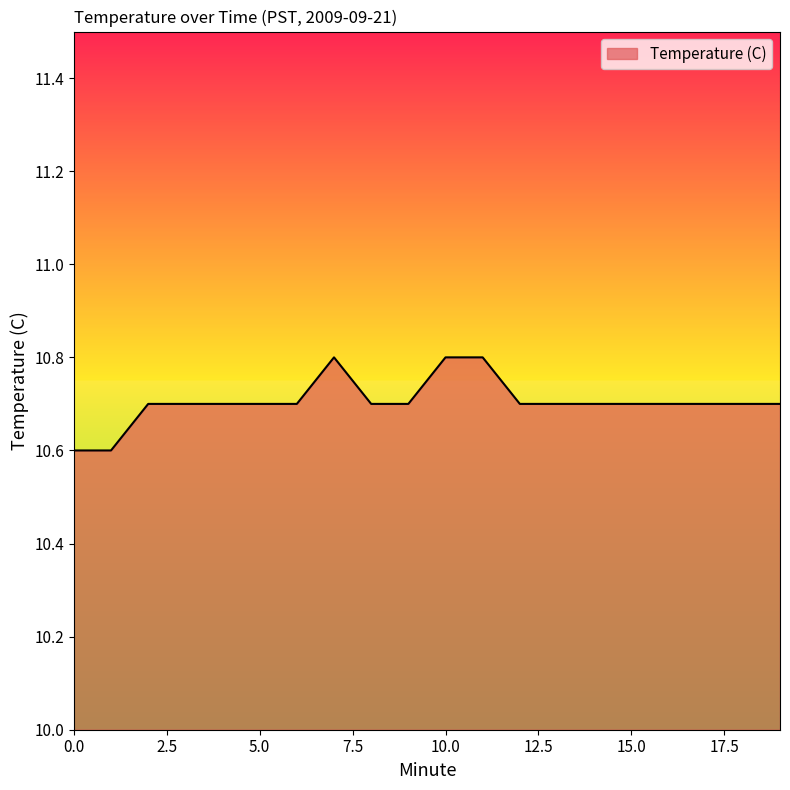

What is the smallest value displayed?

10.6